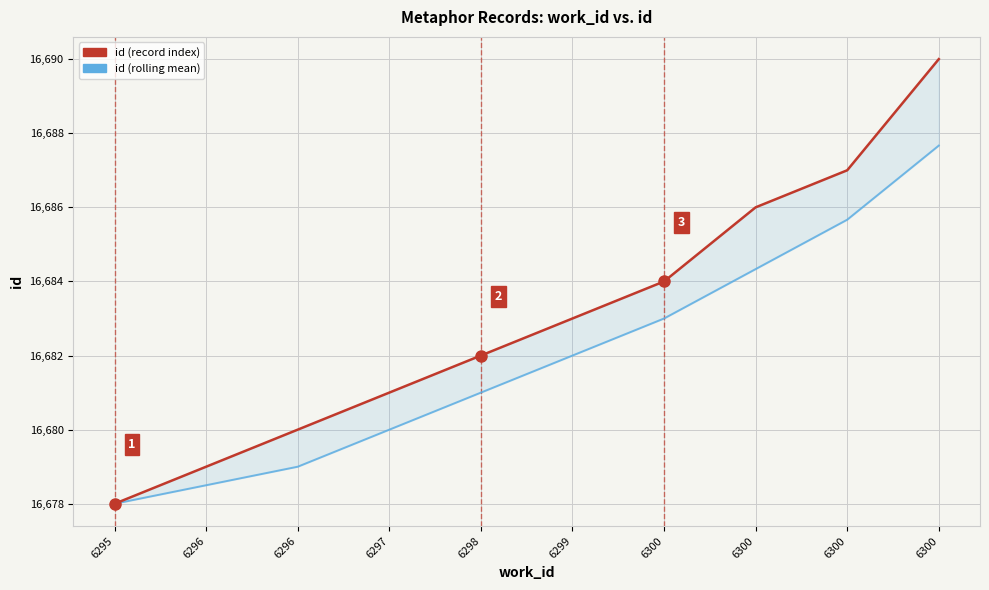

What is the sum of all id (record index) values?

166830.0